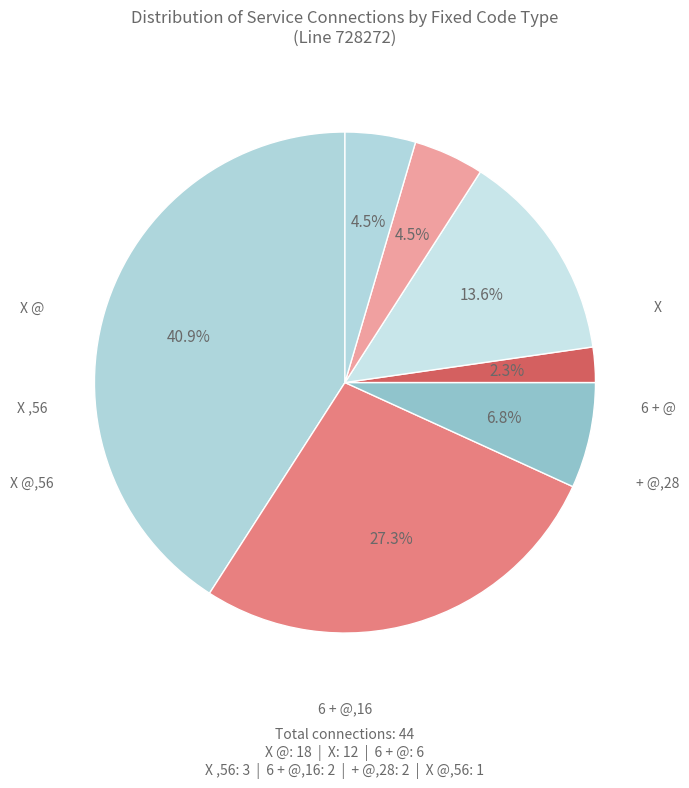

Count the number of slices in the pie.

7